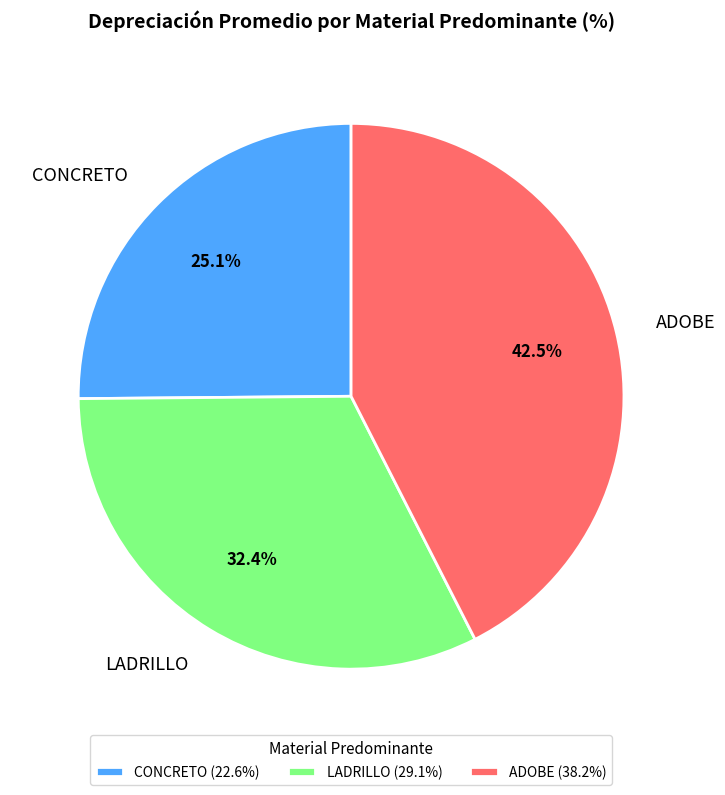

Is there any slice that represents more than half of the pie?

No